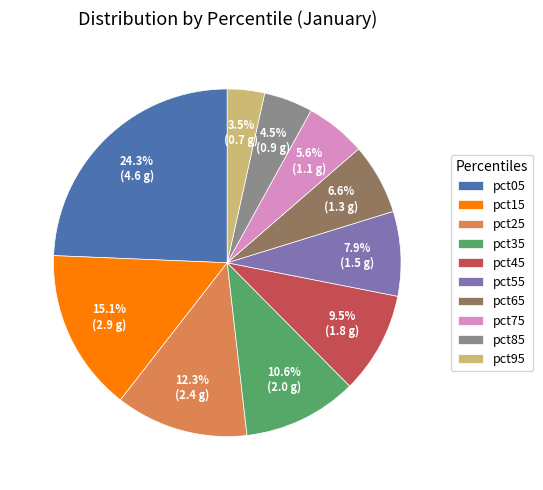

To the nearest percent, what is the difference between the largest and smallest slice percentages?

21%